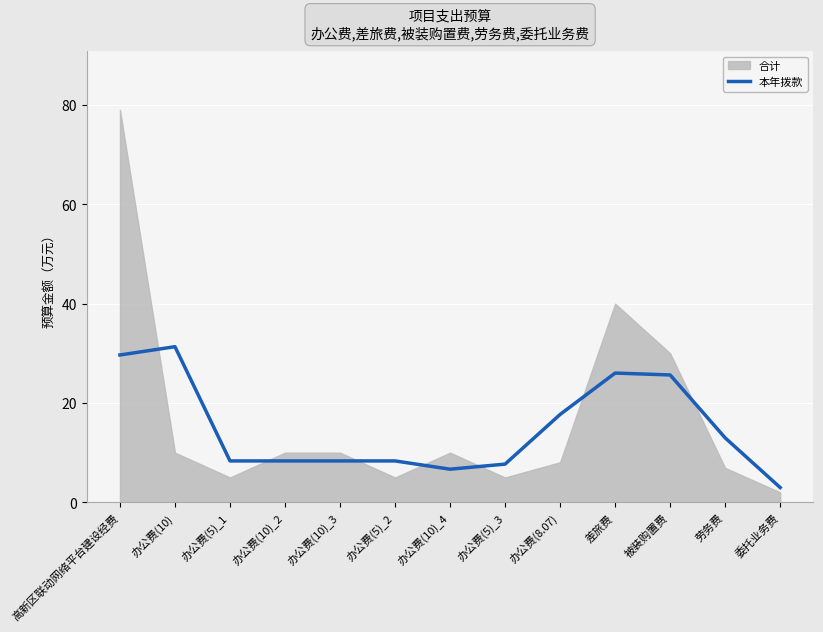

What is the highest value of the 本年拨款 series?

31.3